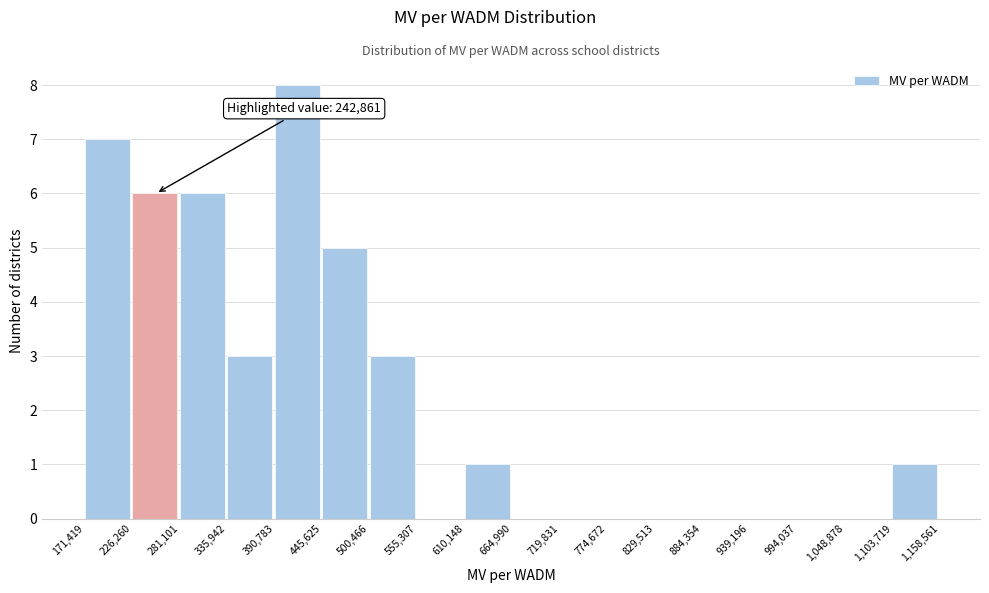

Over which range of the x-axis is the bar tallest?

390,783 to 445,625